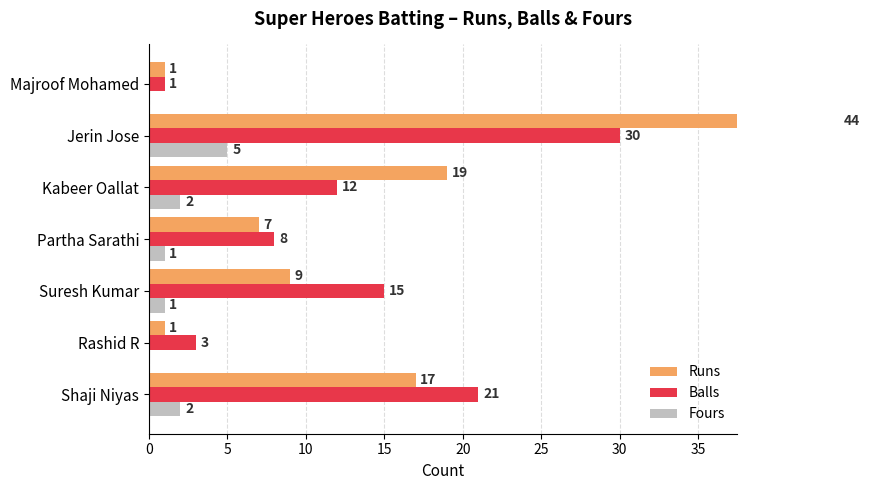

Is the value of Runs at Majroof Mohamed greater than the value of Balls at Majroof Mohamed?

No